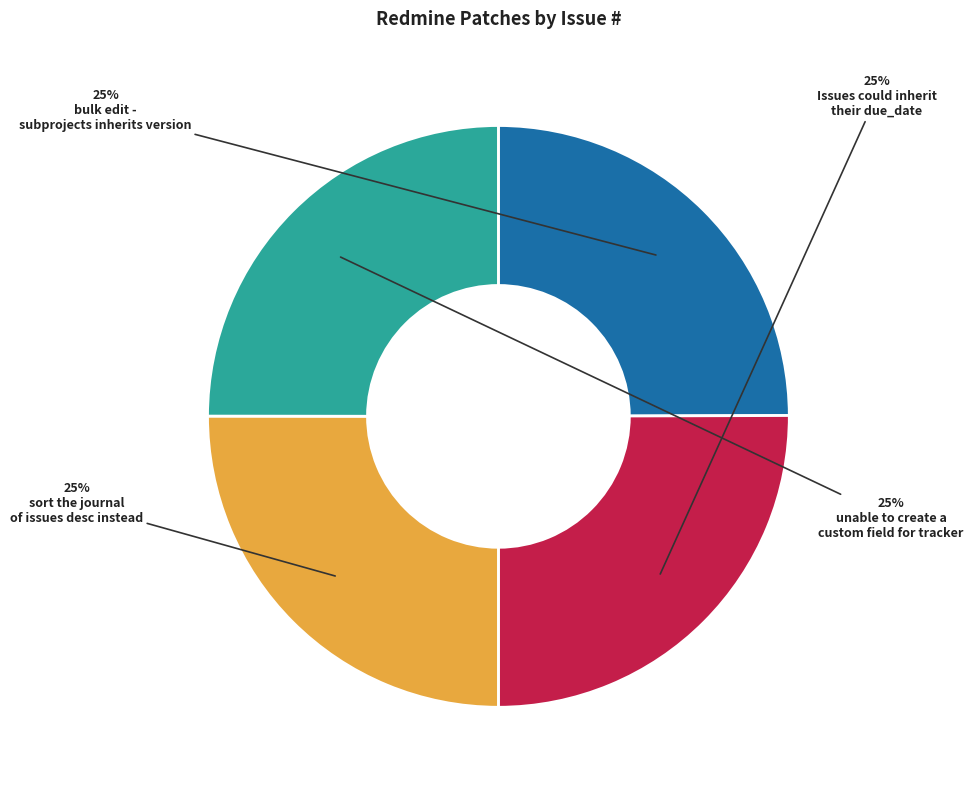

To the nearest percent, what is the average slice percentage?

25%